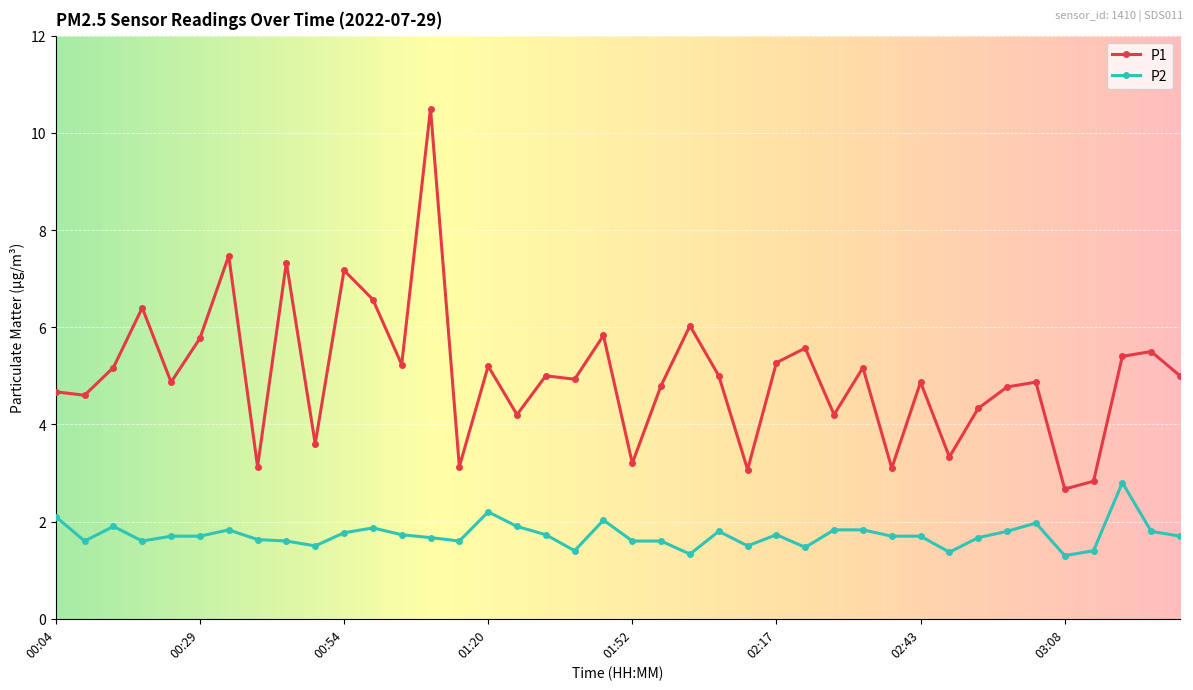

Which series has the largest total across all categories?

P1